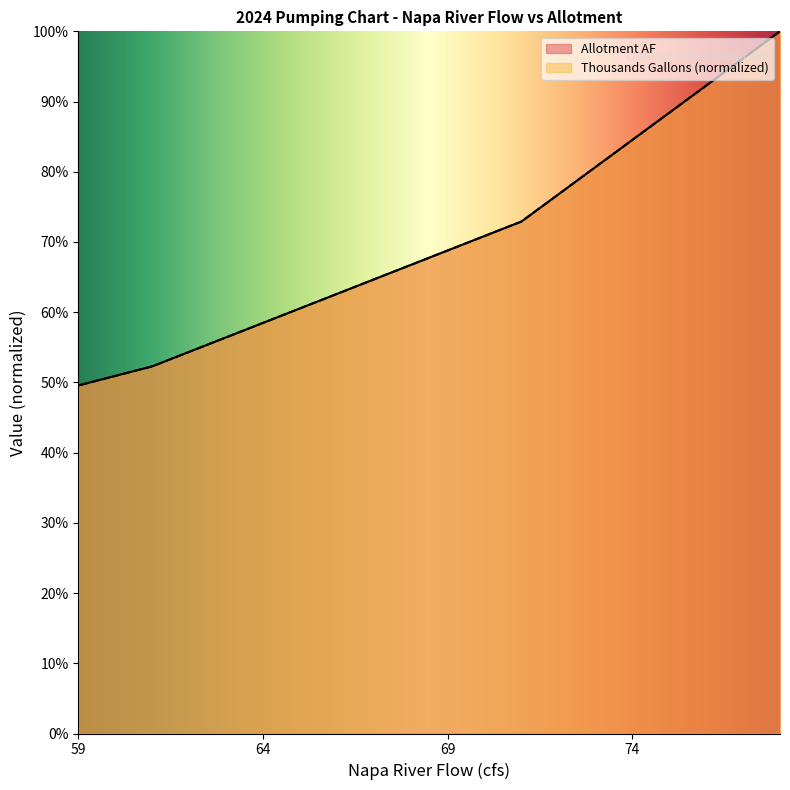

At how many categories does at least one series exceed 0?

20